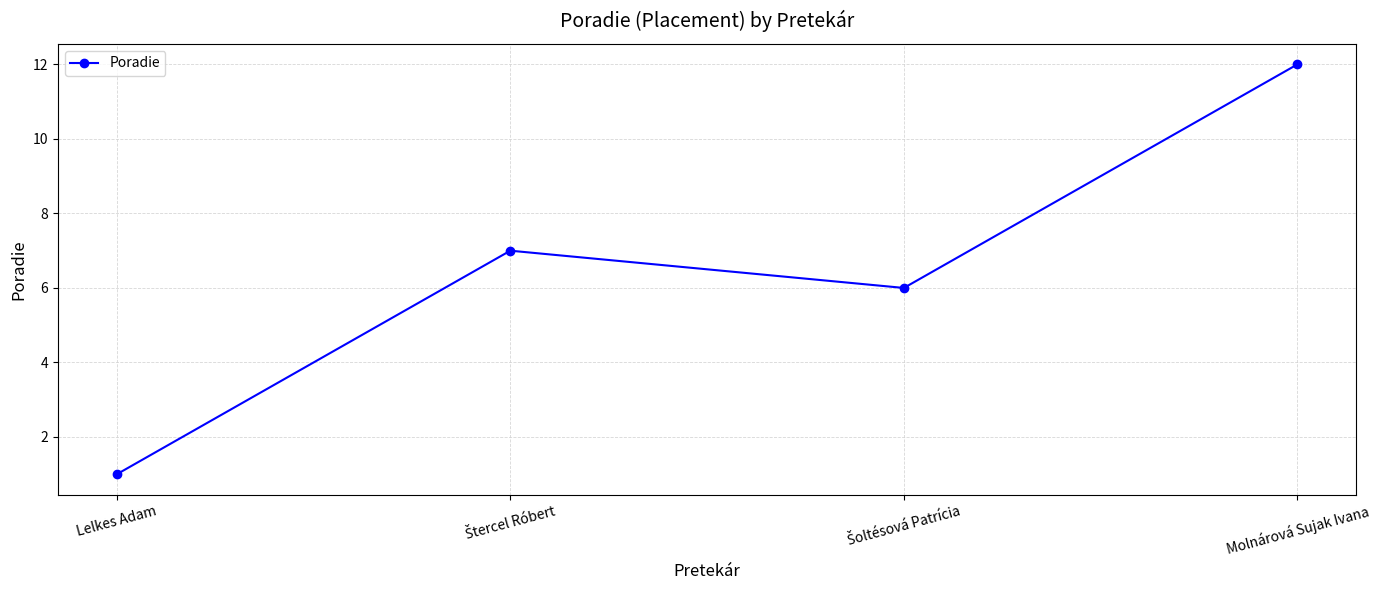

What is the approximate value at Molnárová Sujak Ivana, to the nearest 5?

10